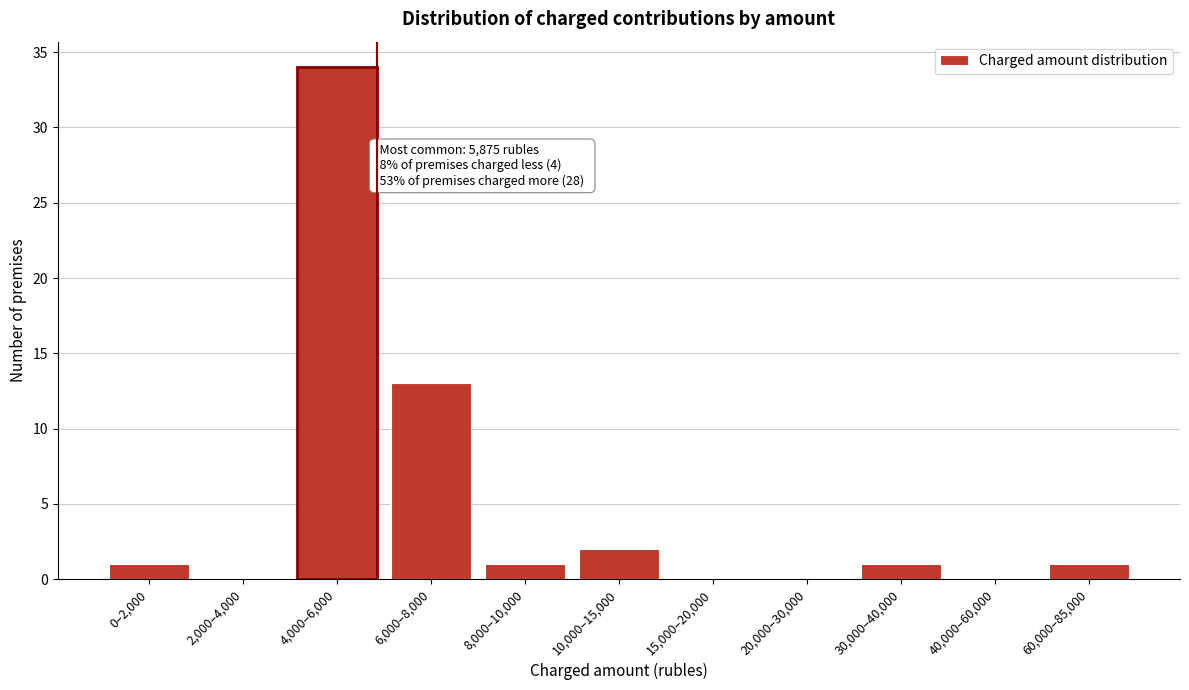

Reading left to right, extract all data points from this chart.

0–2,000=1	2,000–4,000=0	4,000–6,000=34	6,000–8,000=13	8,000–10,000=1	10,000–15,000=2	15,000–20,000=0	20,000–30,000=0	30,000–40,000=1	40,000–60,000=0	60,000–85,000=1